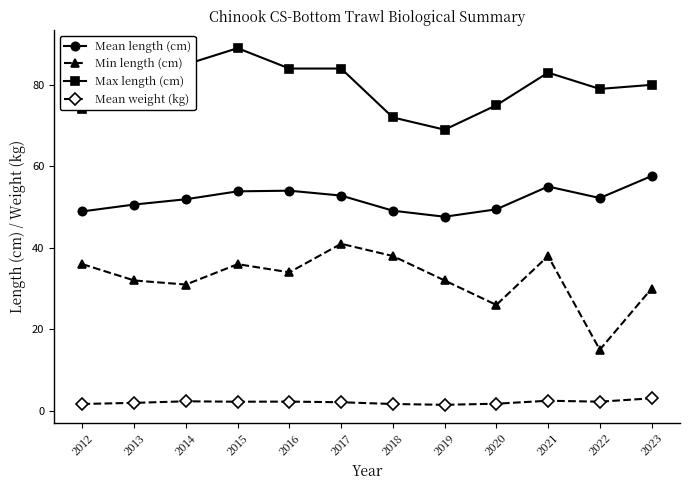

Is this an area chart (filled region under the line)?

No